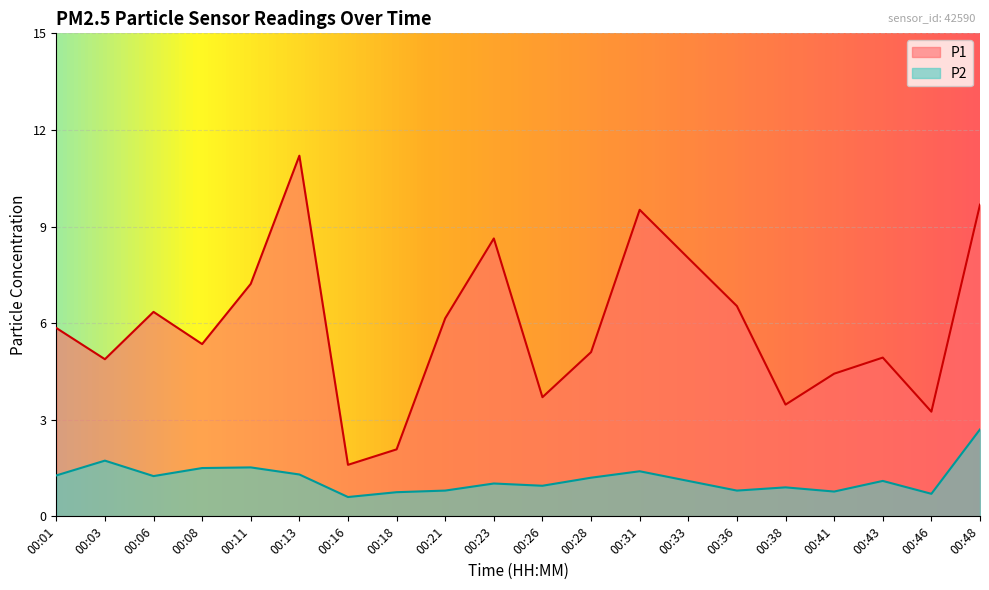

True or false: P1 has a value of 6.5 at 00:36.

True